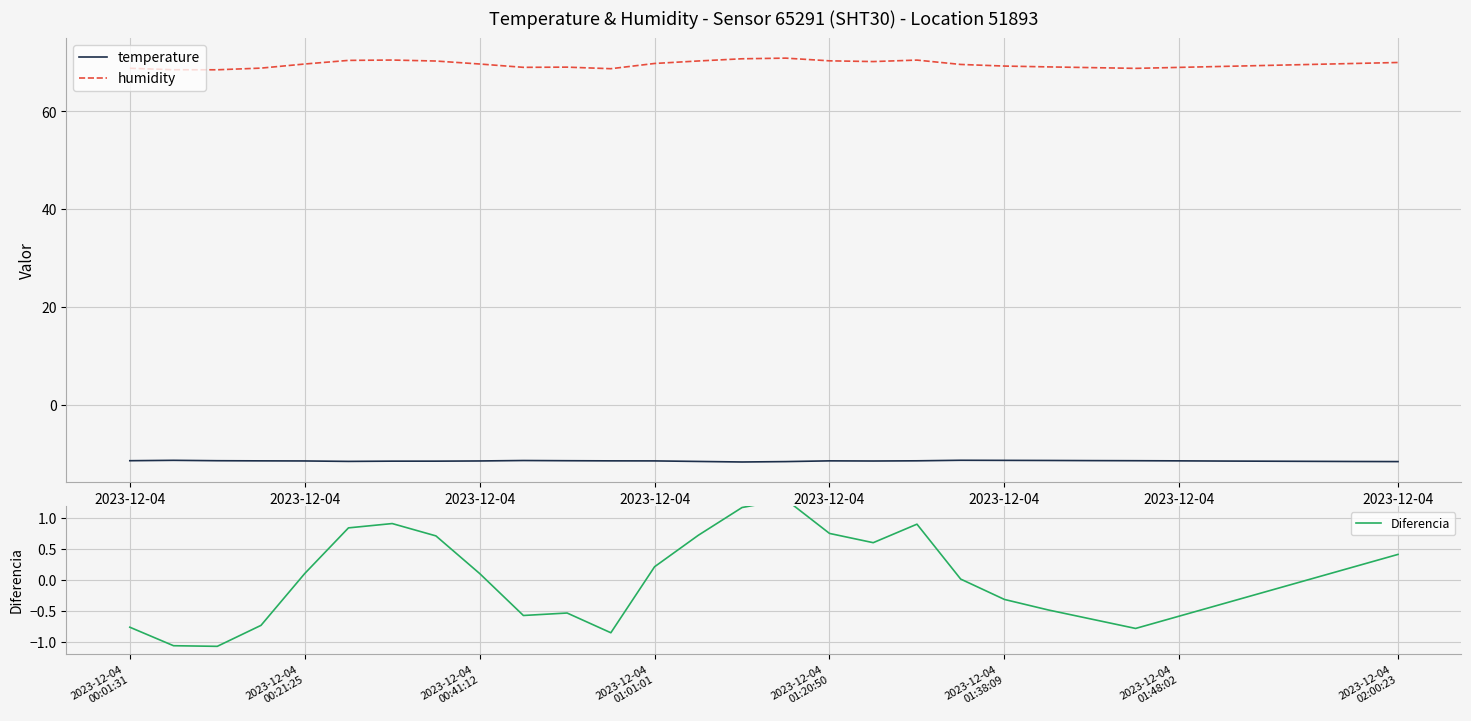

What is the minimum value for humidity?

68.5